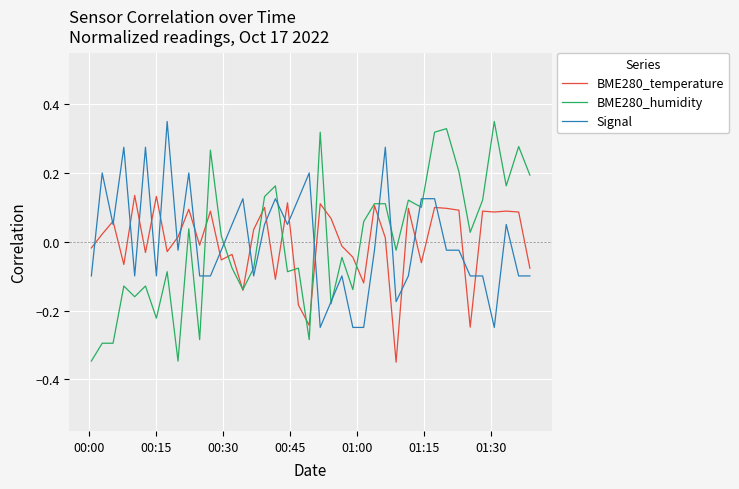

How many lines are shown in the chart?

3